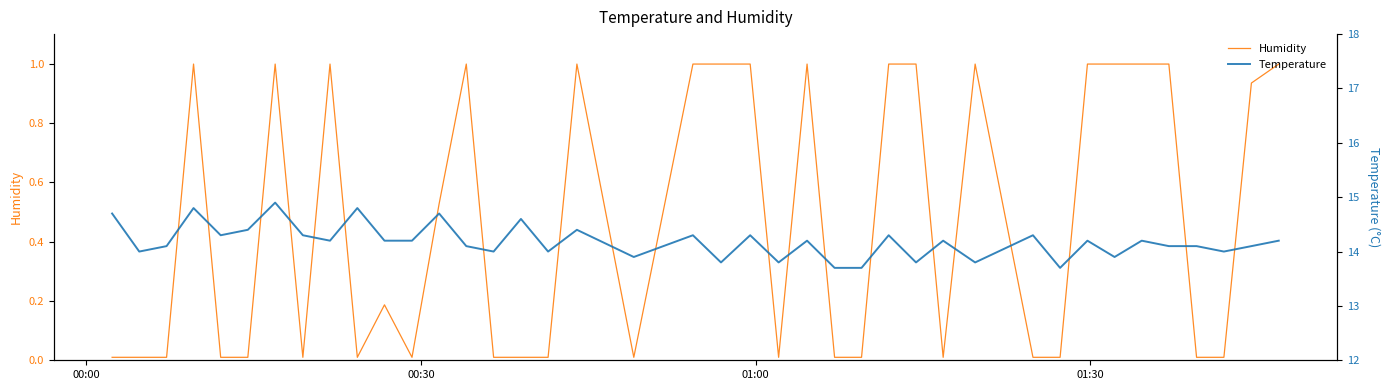

What are all the series names shown in the legend?

Humidity, Temperature